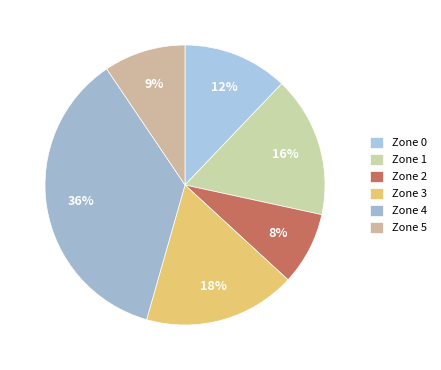

The Zone 1 slice represents 16% of the pie. True or false?

True